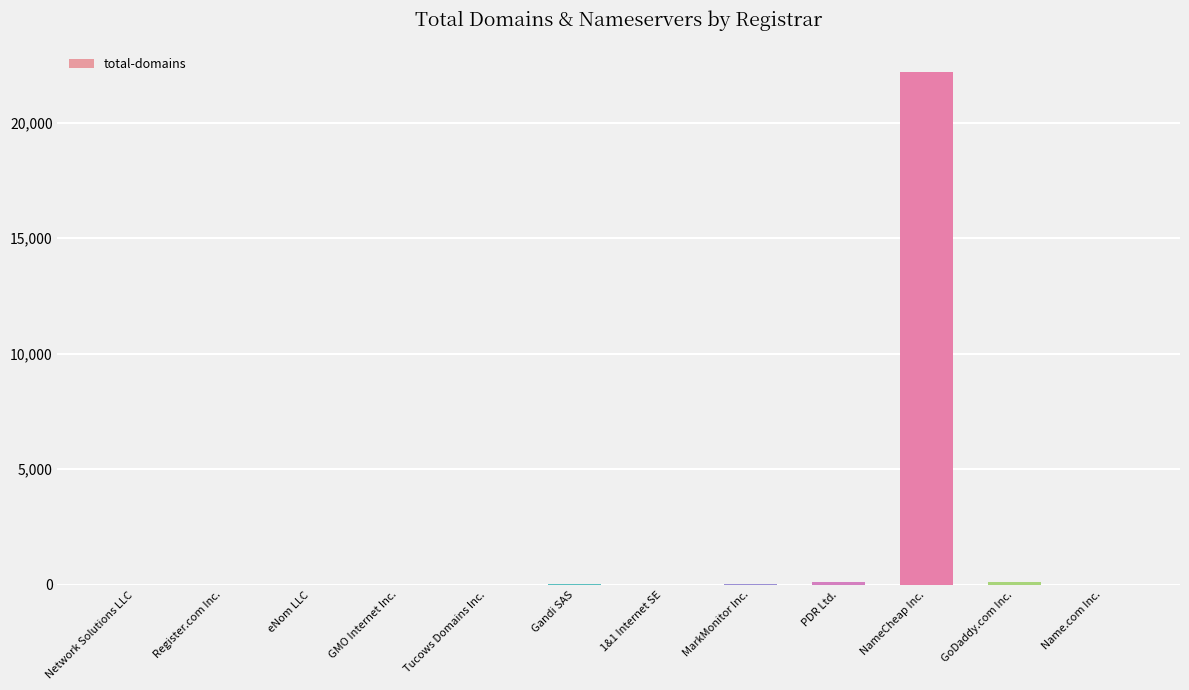

At which category does the chart reach its peak across all series?

NameCheap Inc.